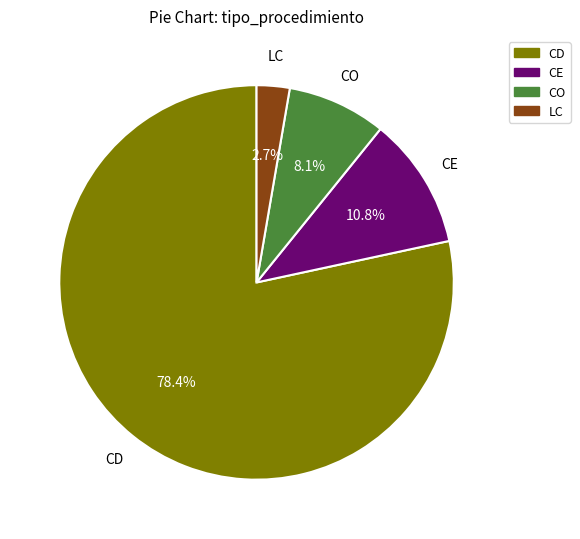

Which has a higher value, CO or LC?

CO